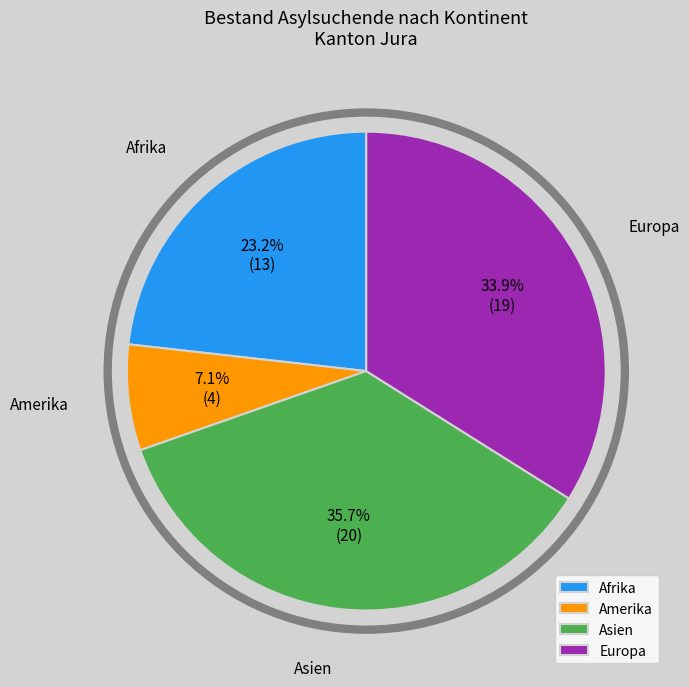

Approximately how many times larger is the value at Asien compared to Afrika?

1.5